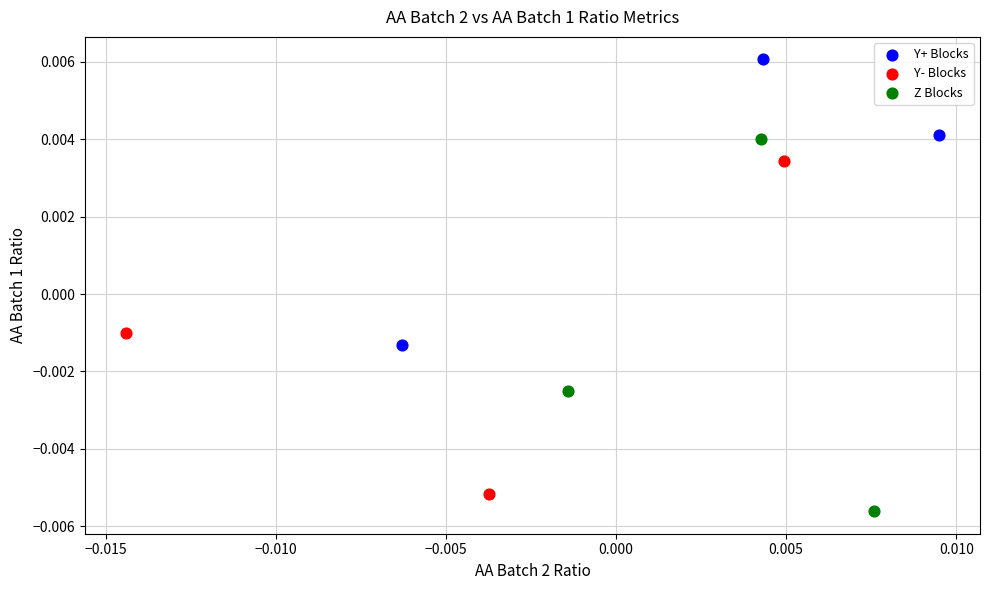

What are all the series names shown in the legend?

Y+ Blocks, Y- Blocks, Z Blocks